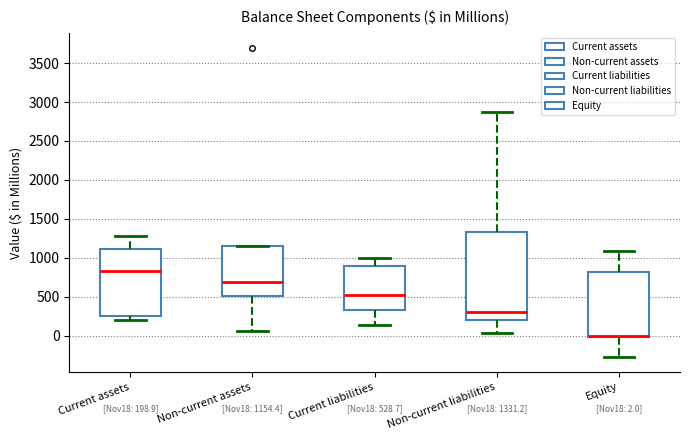

Which box is the tallest, from its lower edge to its upper edge?

Non-current liabilities